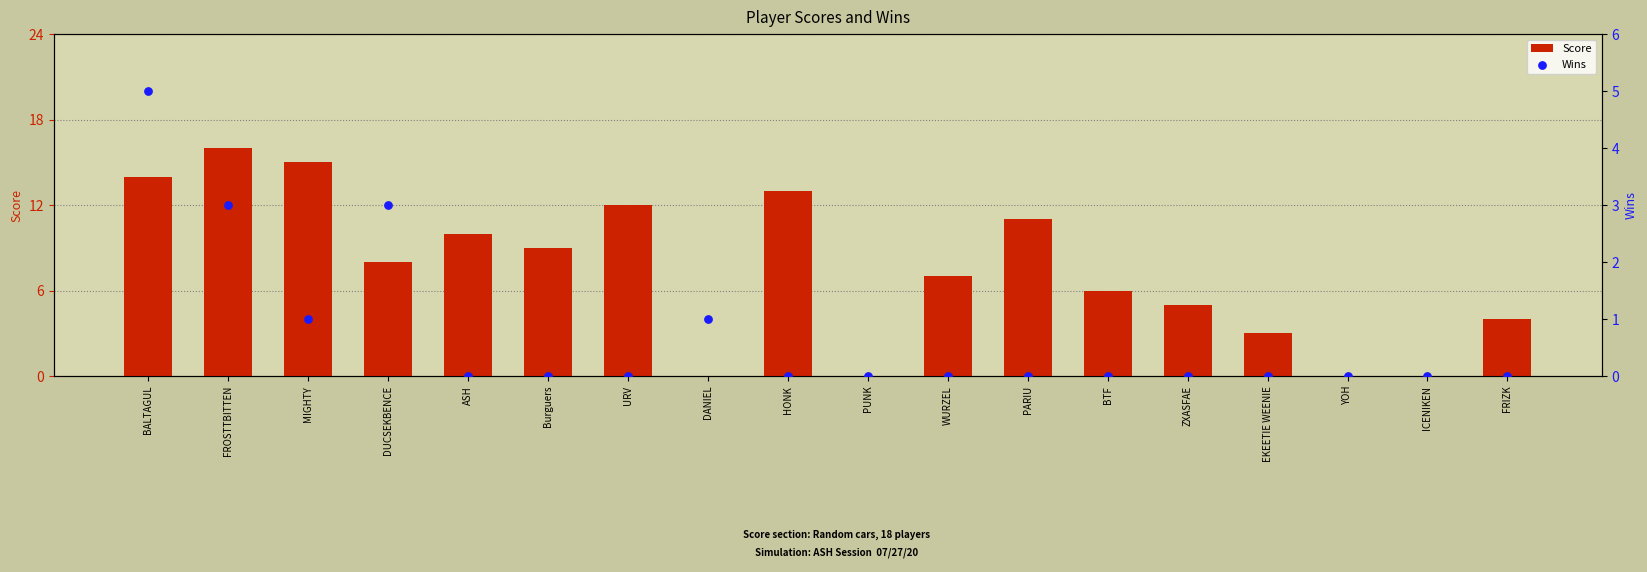

What is the total value across all series at EKEETIE WEENIE?

3